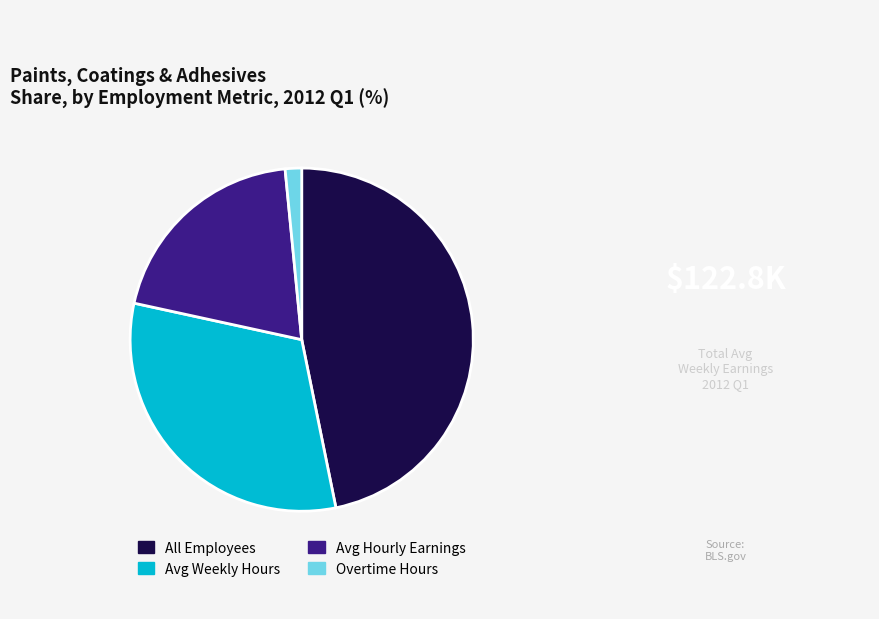

Do All Employees and Overtime Hours together represent more than half of the pie?

No